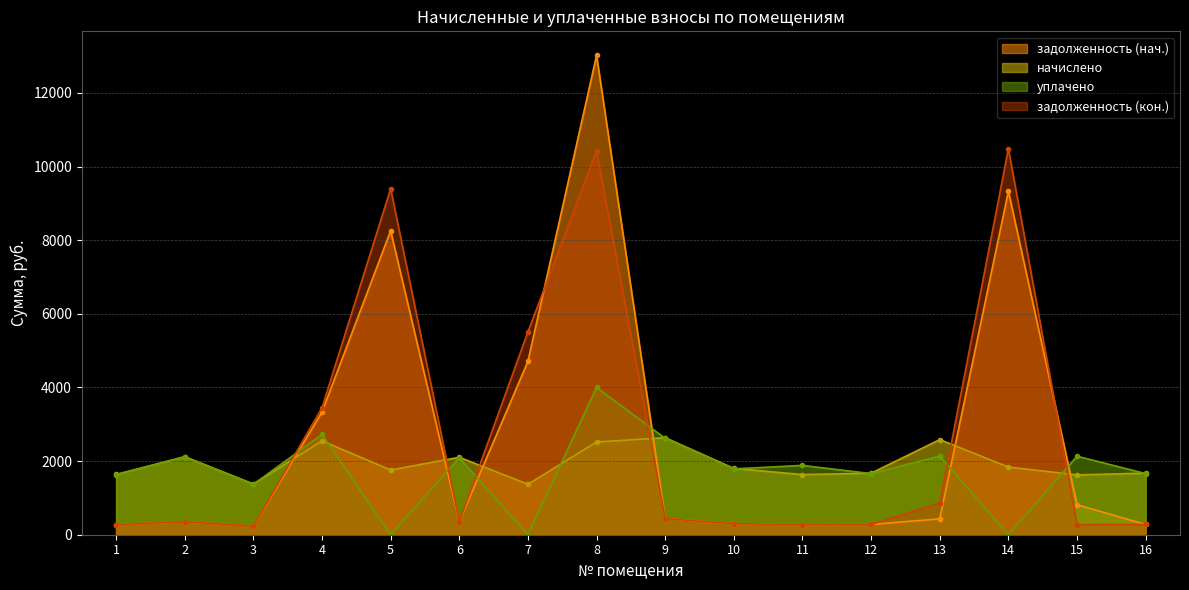

True or false: задолженность (кон.) has a value of 4837.2 at 14.

False